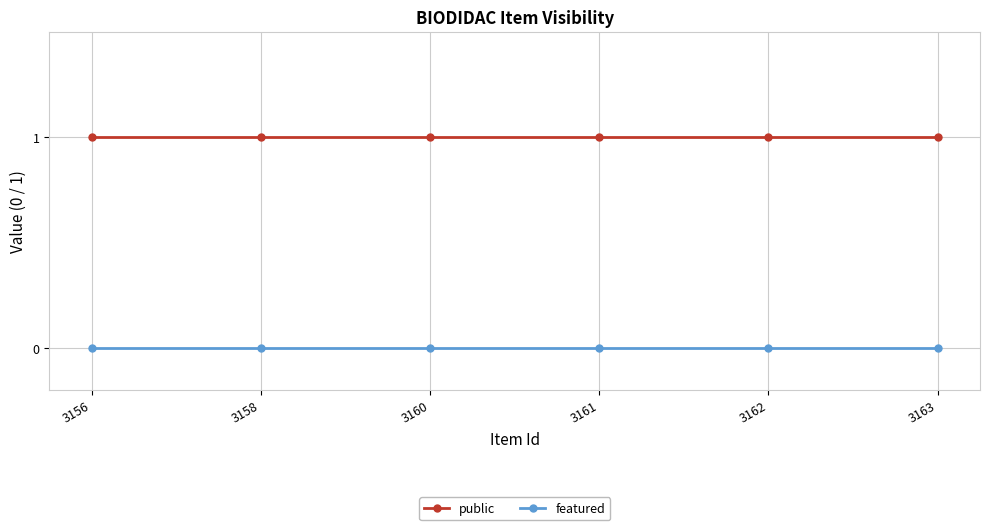

Reading right to left, what are all the values shown in this chart?

public: 1	1	1	1	1	1
featured: 0	0	0	0	0	0